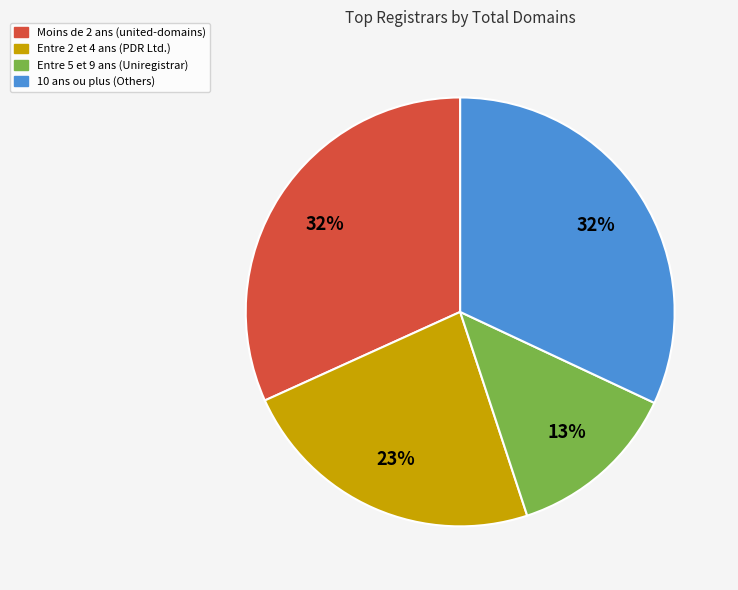

How many slices are in this pie chart?

4